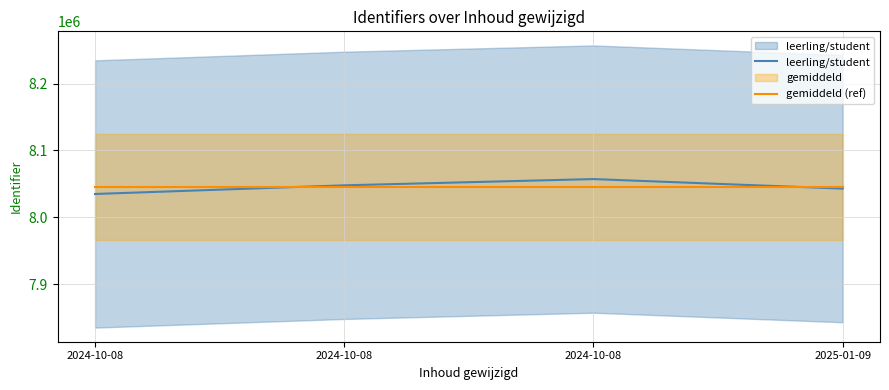

Reading left to right, transcribe all the data shown in this chart.

leerling/student: 8034866.0	8047805.0	8057171.0	8042894.0
gemiddeld (ref): 8045349.5	8045349.5	8045349.5	8045349.5